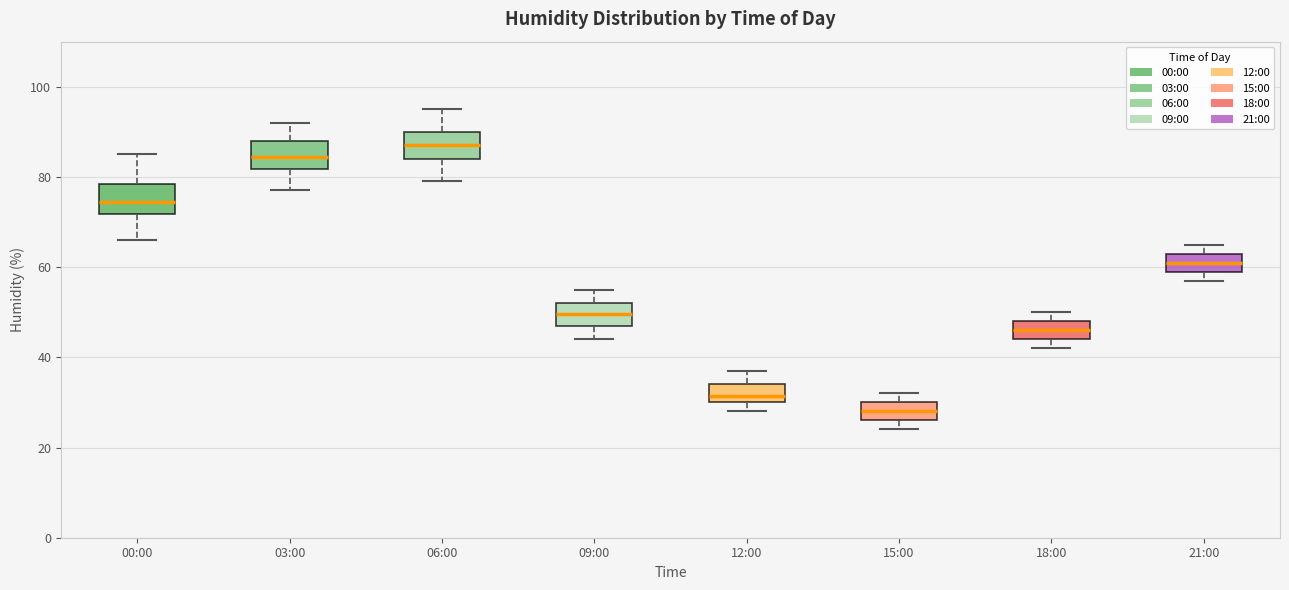

Where is the upper edge of the box for 15:00 on the y-axis? The values are not printed on the chart, so give them approximately, as read against the axis.

30